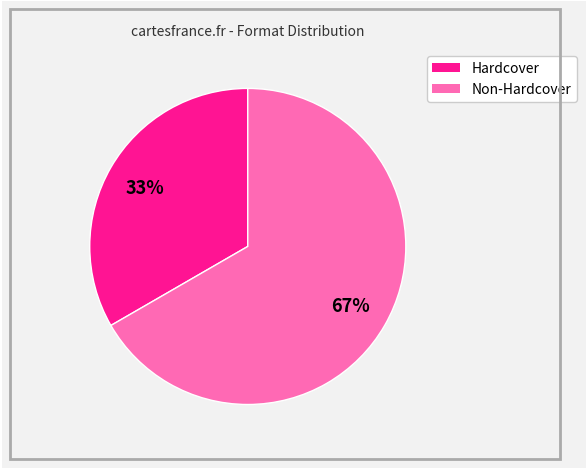

Is there any slice that represents more than half of the pie?

Yes